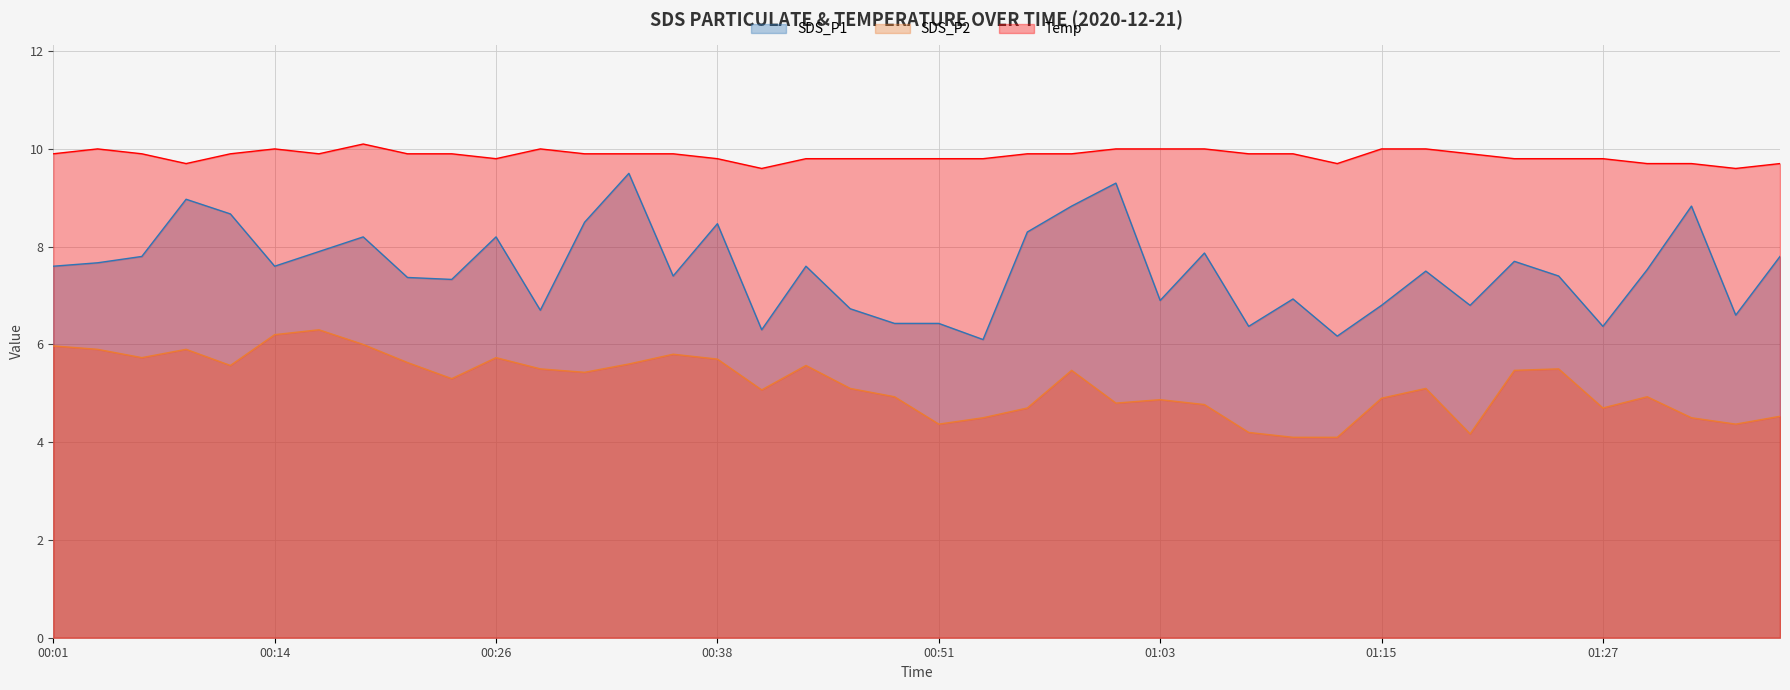

Which series has the widest spread of values?

SDS_P1